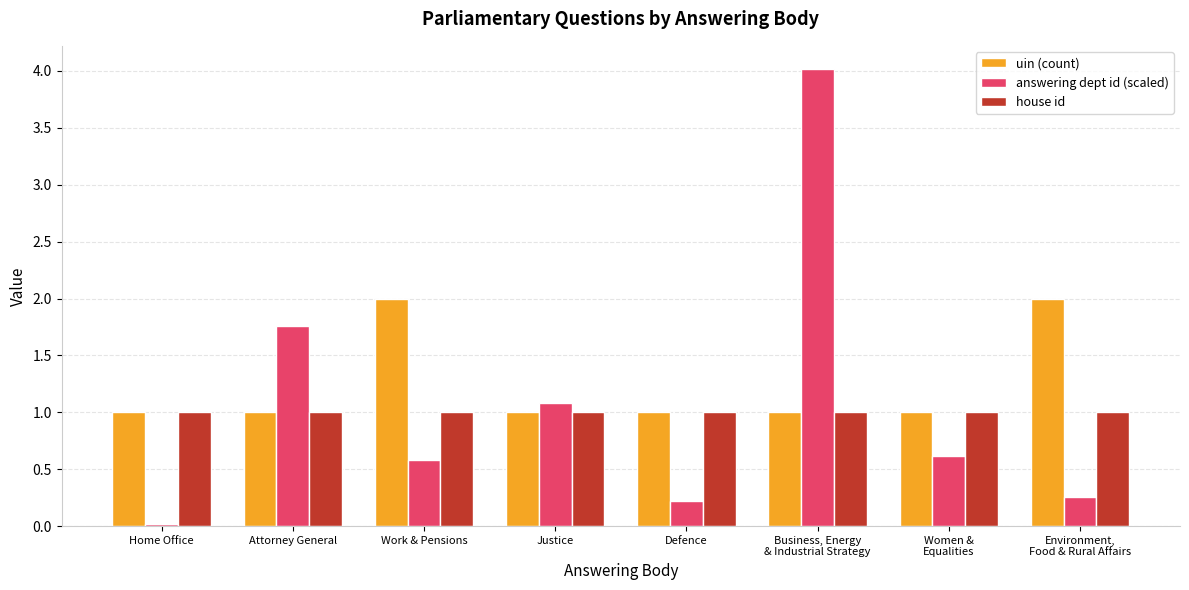

What is the lowest value of the uin (count) series?

1.0